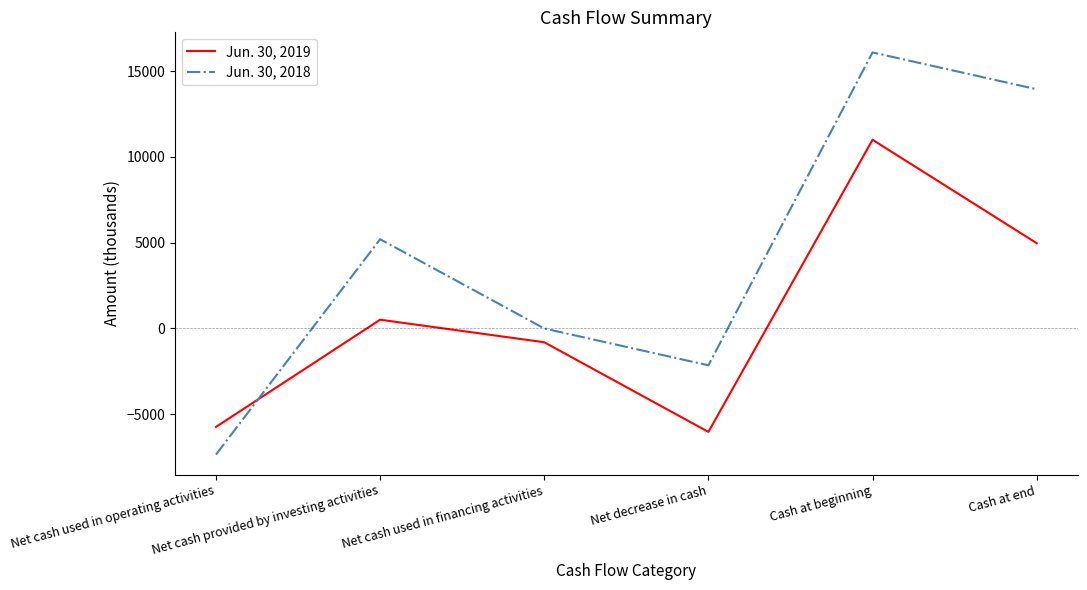

Rank the series by their average value, from highest to lowest.

Jun. 30, 2018, Jun. 30, 2019